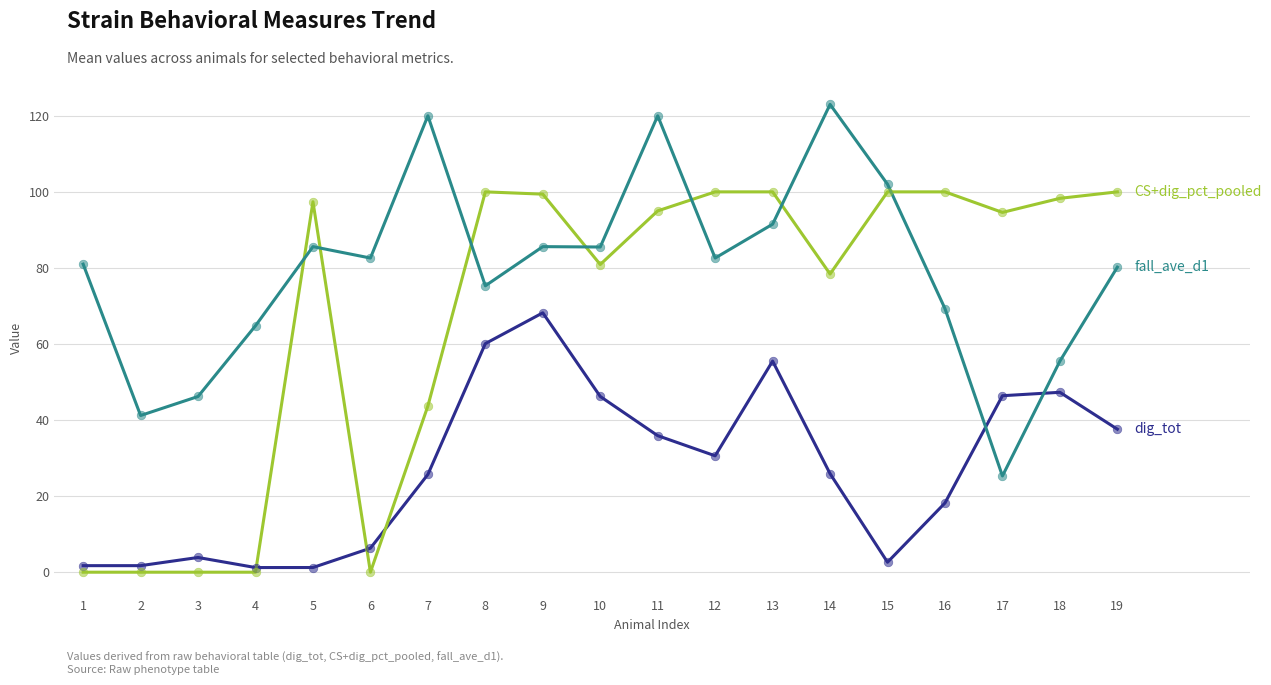

What is the total value across all series at 7?

189.4